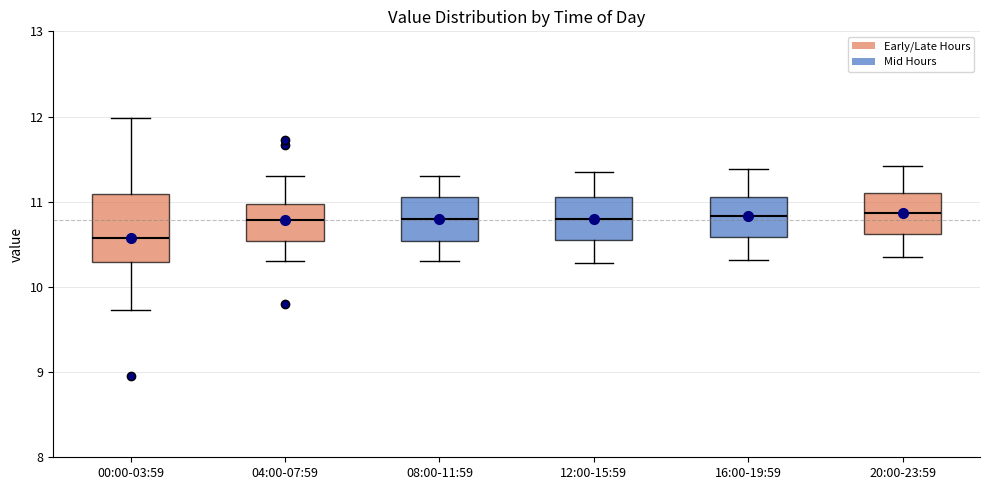

Comparing the boxes themselves (not the whiskers), which one is the tallest?

00:00-03:59